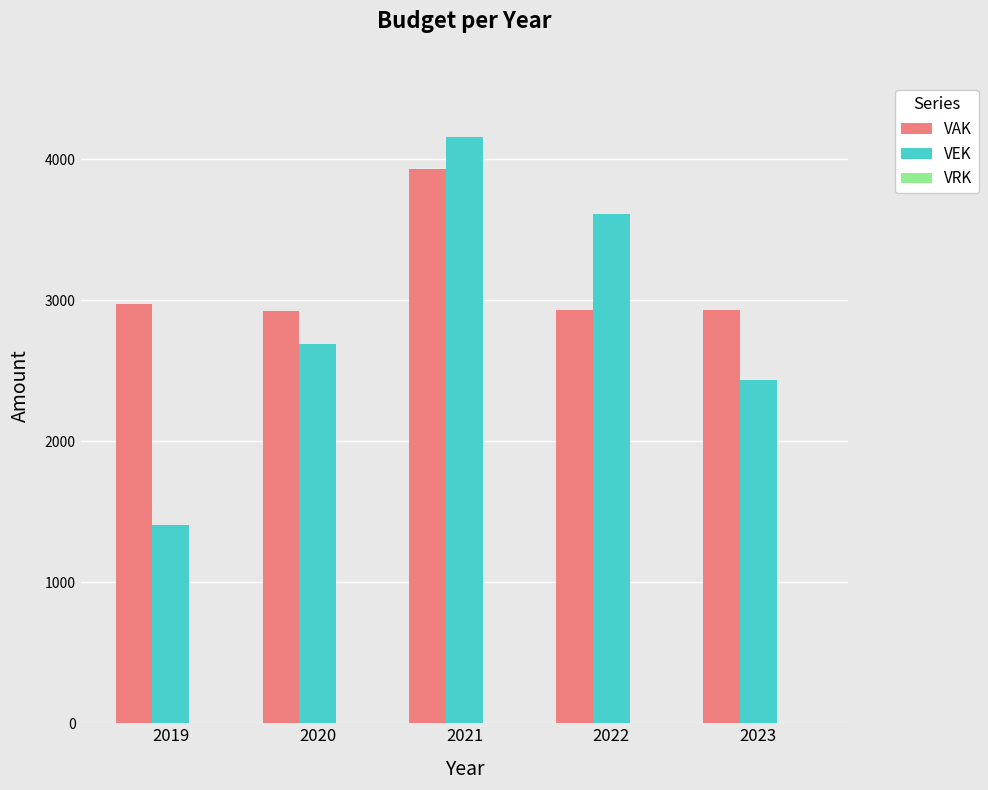

True or false: VAK has a value of 1402 at 2023.

False